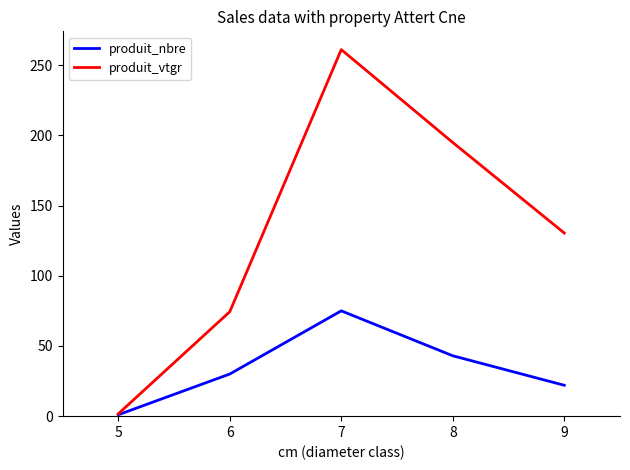

The produit_vtgr series shows 32.4 at 6. True or false?

False